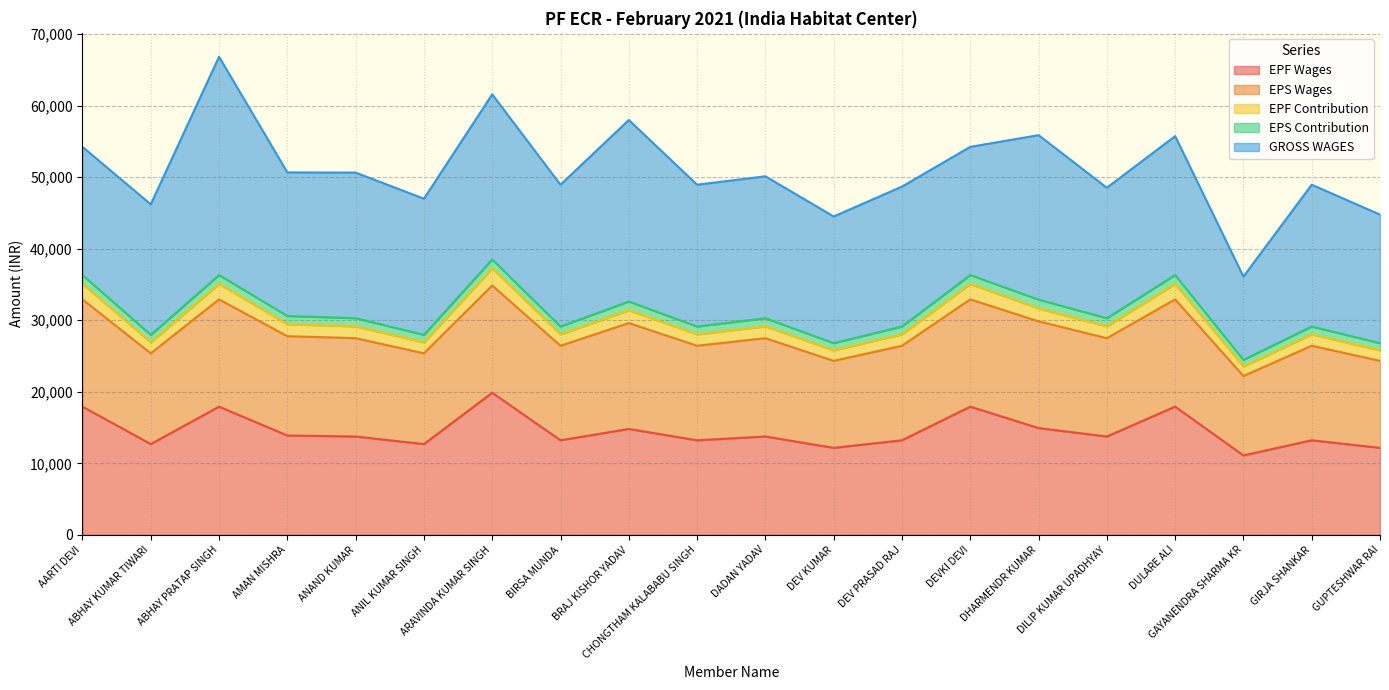

At which category does EPF Wages reach its first local peak?

ABHAY PRATAP SINGH